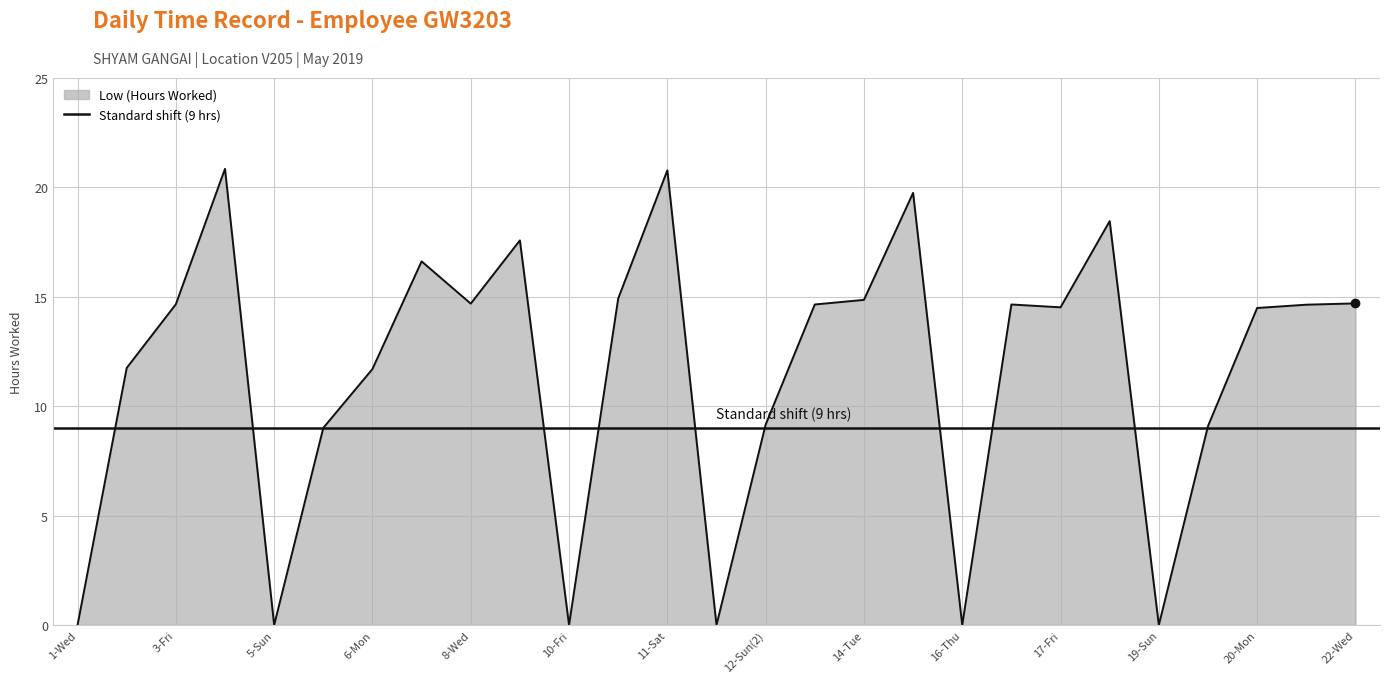

At which label is the value closest to 10?

12-Sun(2)